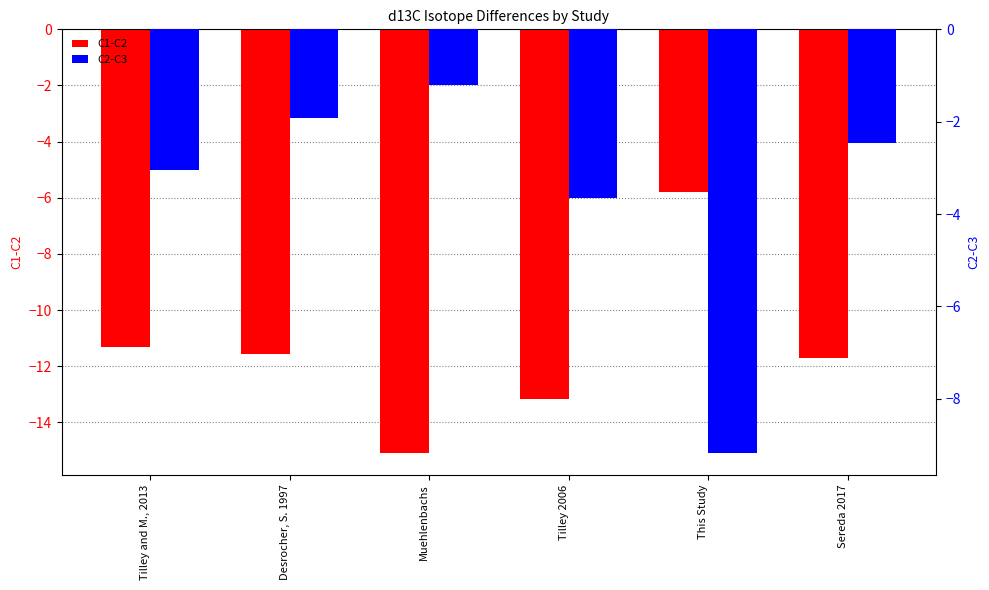

At which label does C2-C3 first exceed -2?

Desrocher, S. 1997